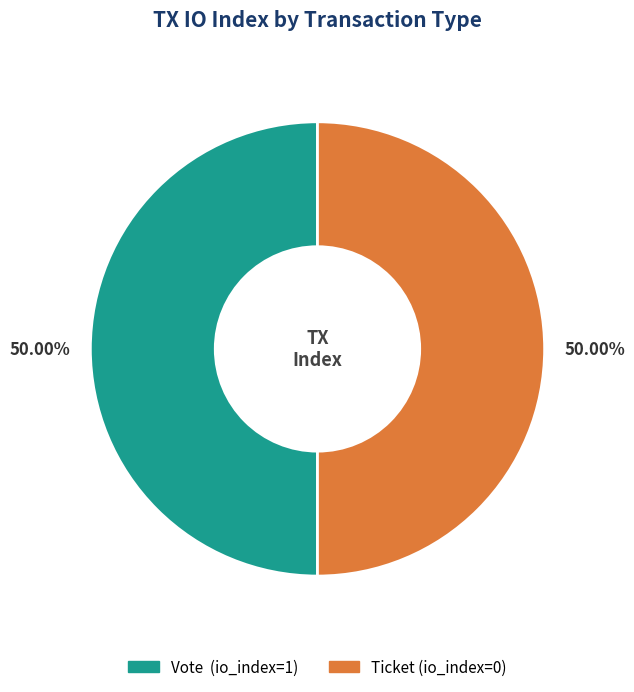

To the nearest percent, what is the difference between the Ticket (io_index=0) and Vote (io_index=1) slice percentages?

0%